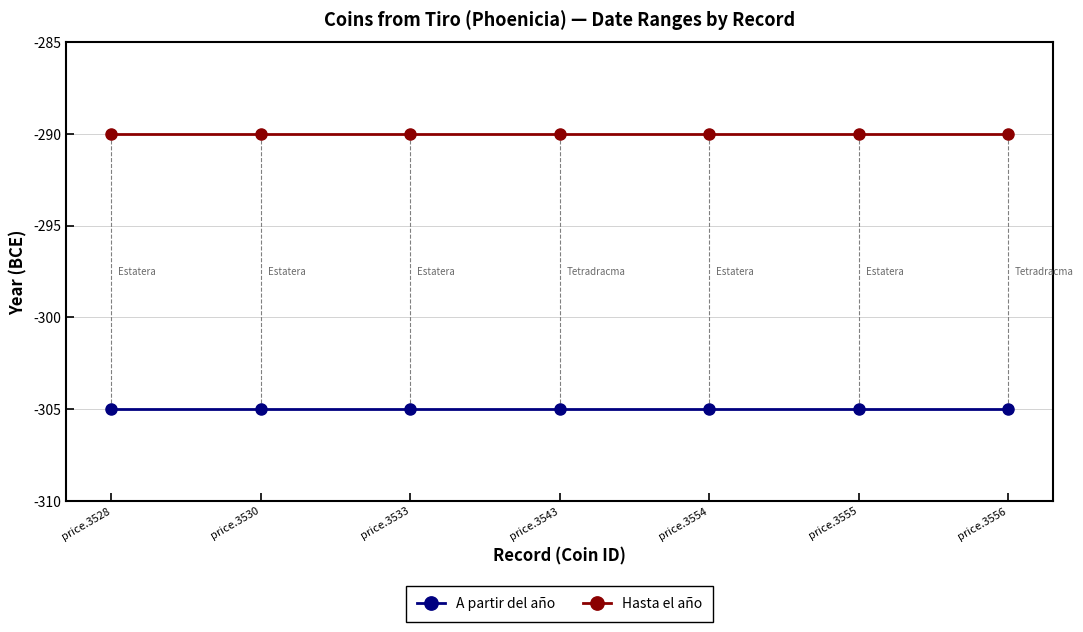

What is the minimum value shown in the chart?

-305